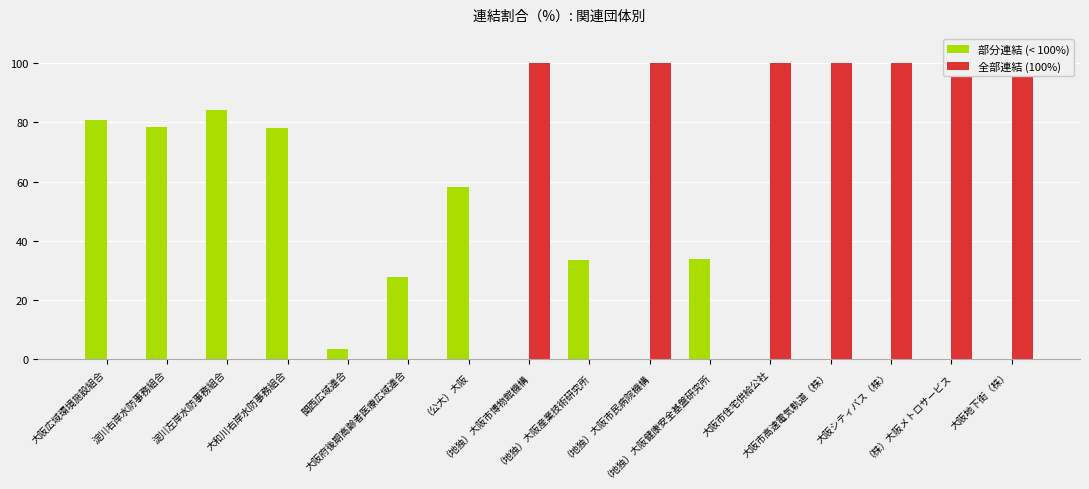

What is the value of the 部分連結 (< 100%) bar at the 4th from the left?

78.3